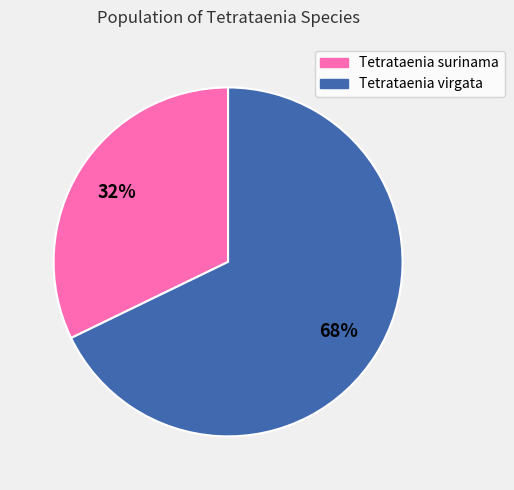

To the nearest percent, what is the average slice percentage?

50%